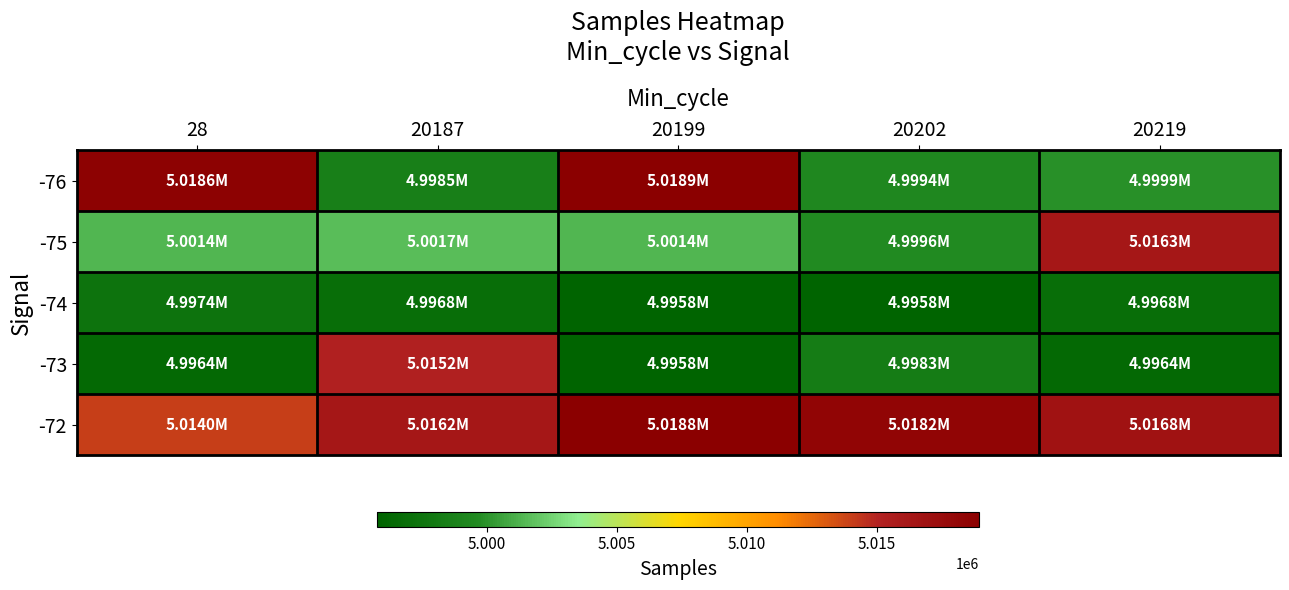

Which series changed the most between 20199 and 20219?

-76